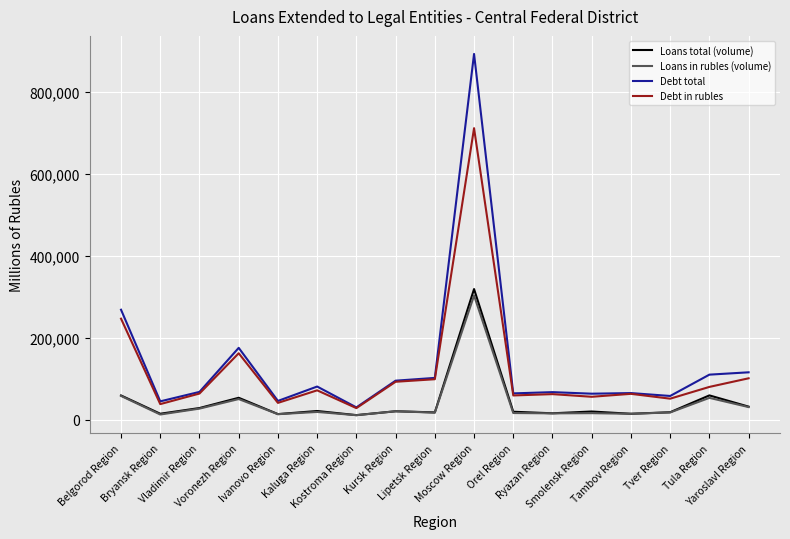

True or false: Debt total and Loans in rubles (volume) intersect in this chart.

False